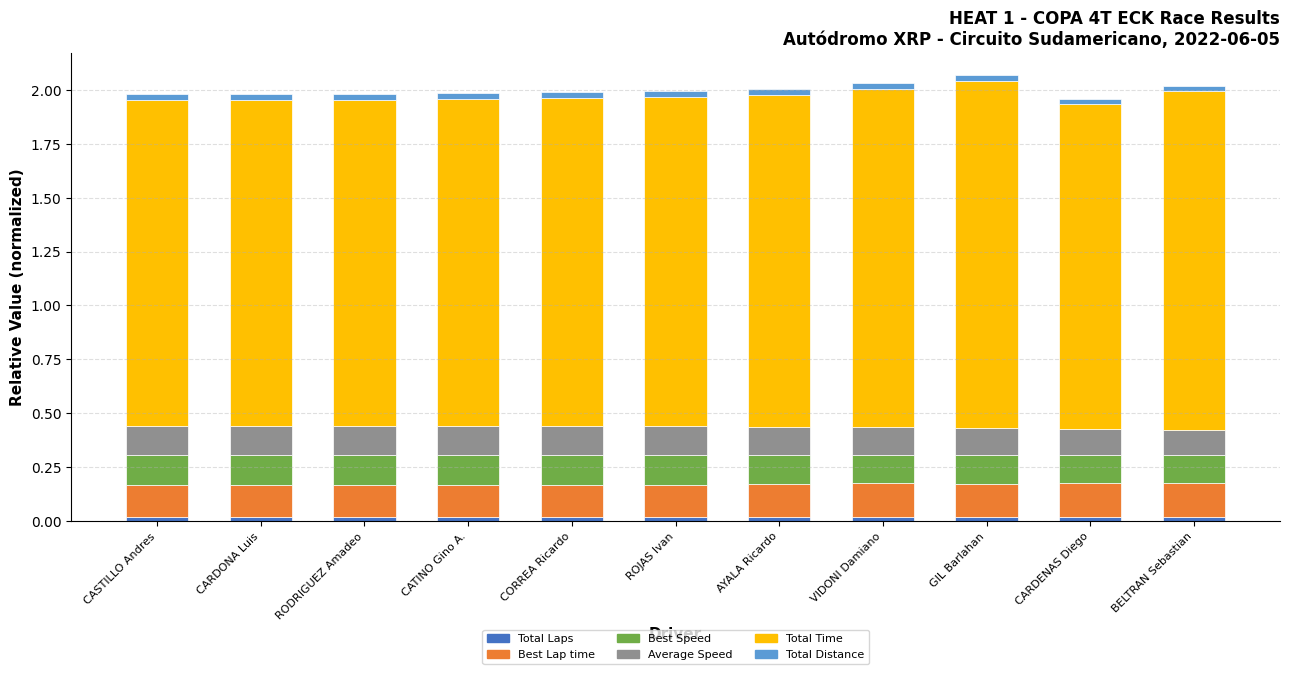

How many categories are shown in the chart?

11